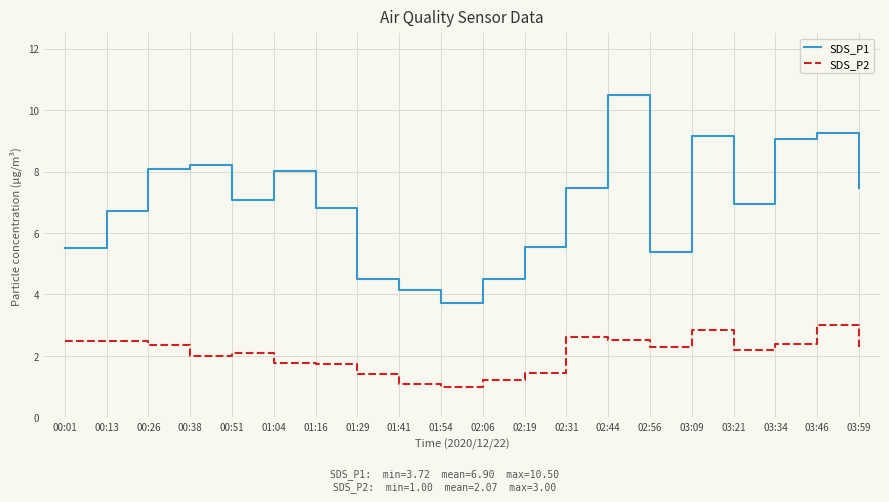

What position from the right is 02:06?

10